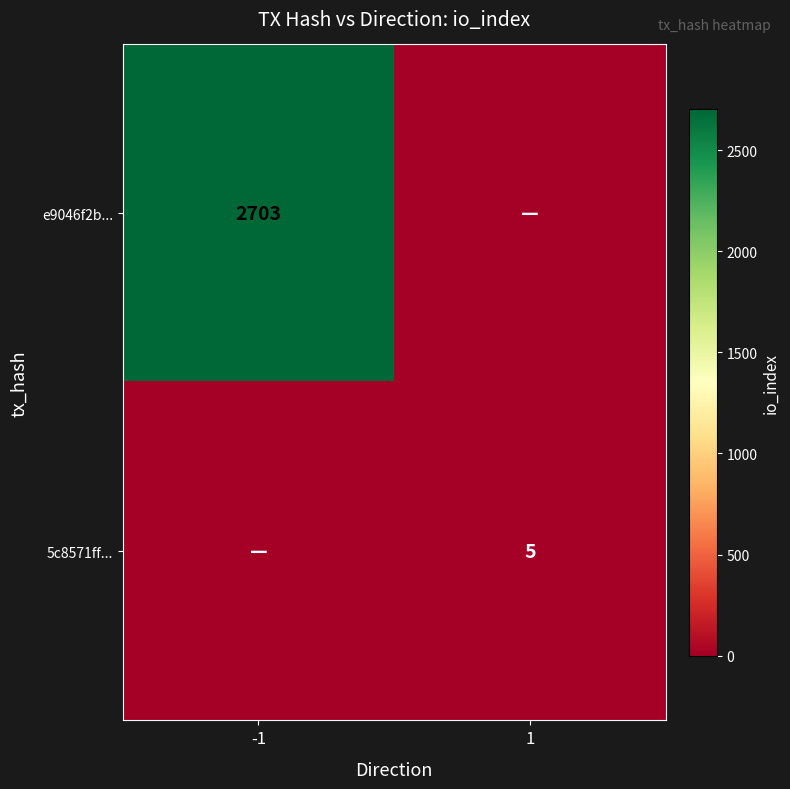

True or false: 5c8571ff... has a value of 5 at 1.

True